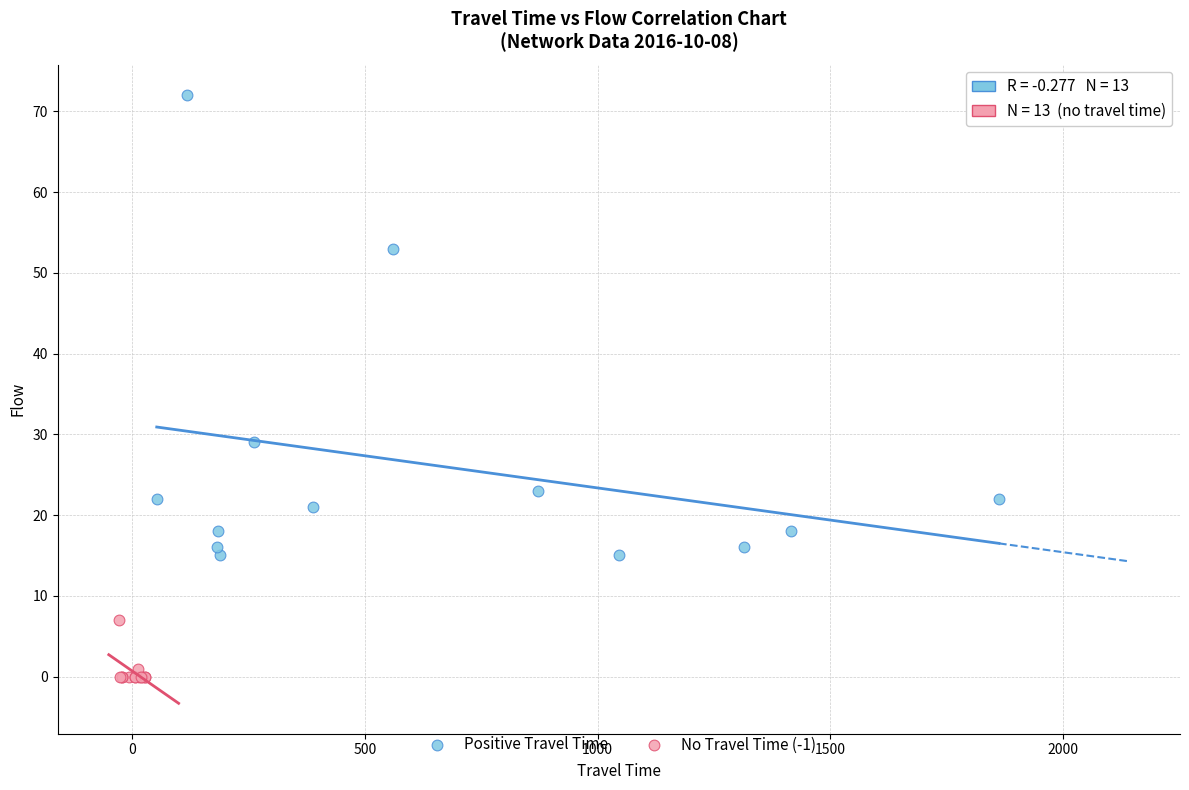

Which series has the largest Y range (max minus min)?

Positive Travel Time